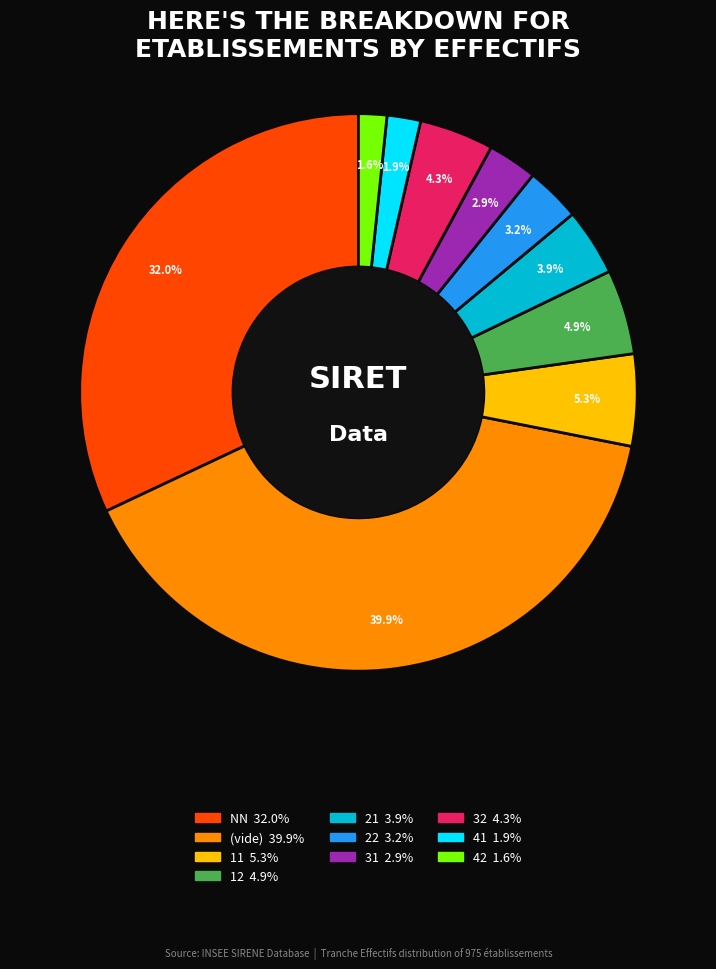

Does any single category account for the majority?

No